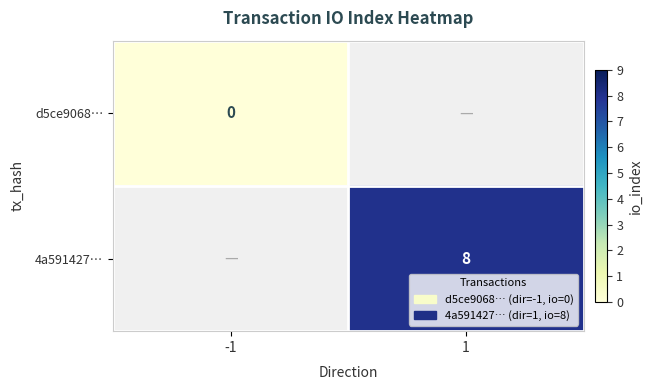

Is it true that 4a591427… equals 12.6 at 1?

False